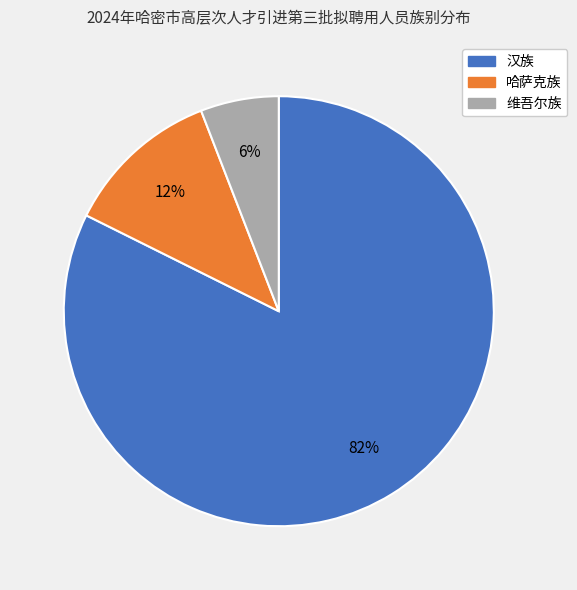

Do 哈萨克族 and 汉族 together represent more than half of the pie?

Yes